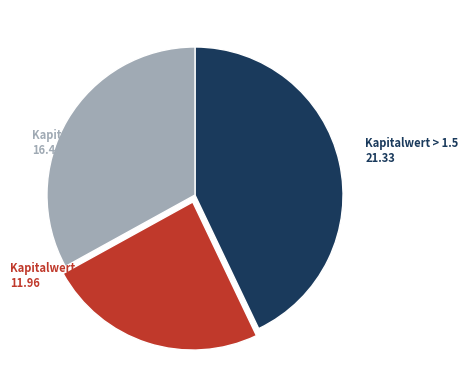

Does any single category account for the majority?

No